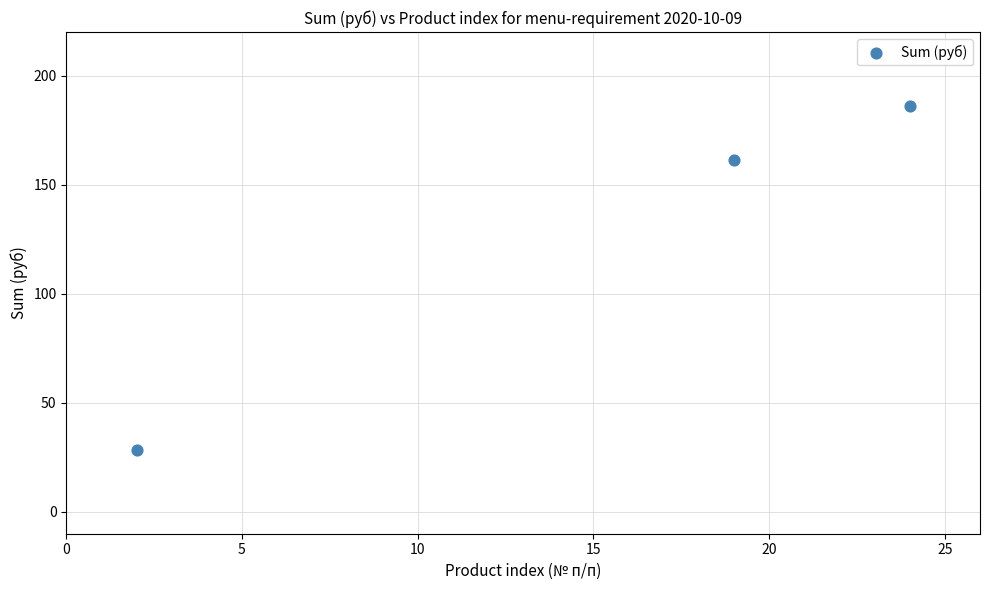

What Y value in the scatter plot is closest to 107?

161.2